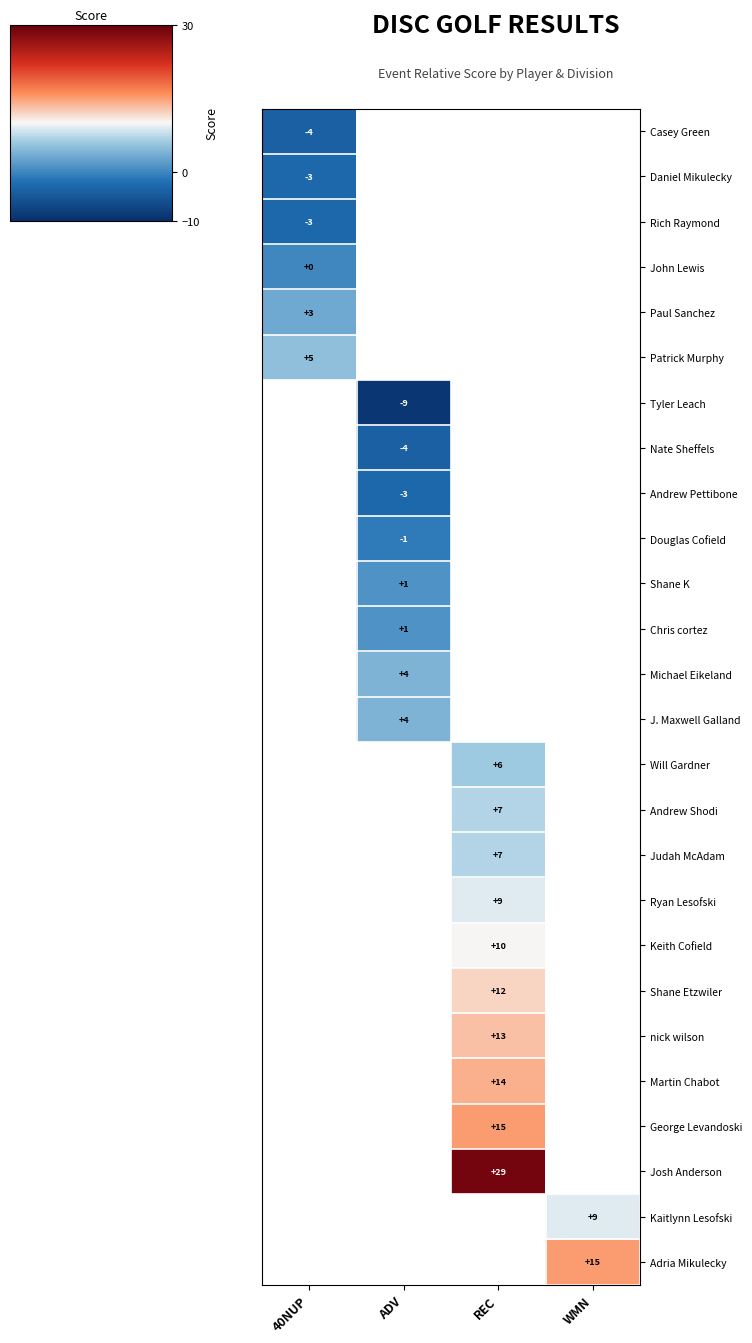

The value of Tyler Leach at ADV is -9. True or false?

True